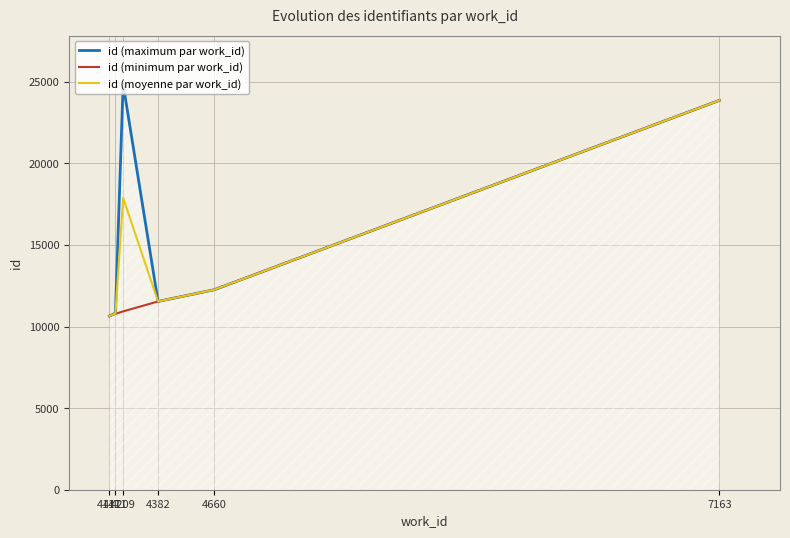

At which label is id (maximum par work_id) closest to 17748?

4660